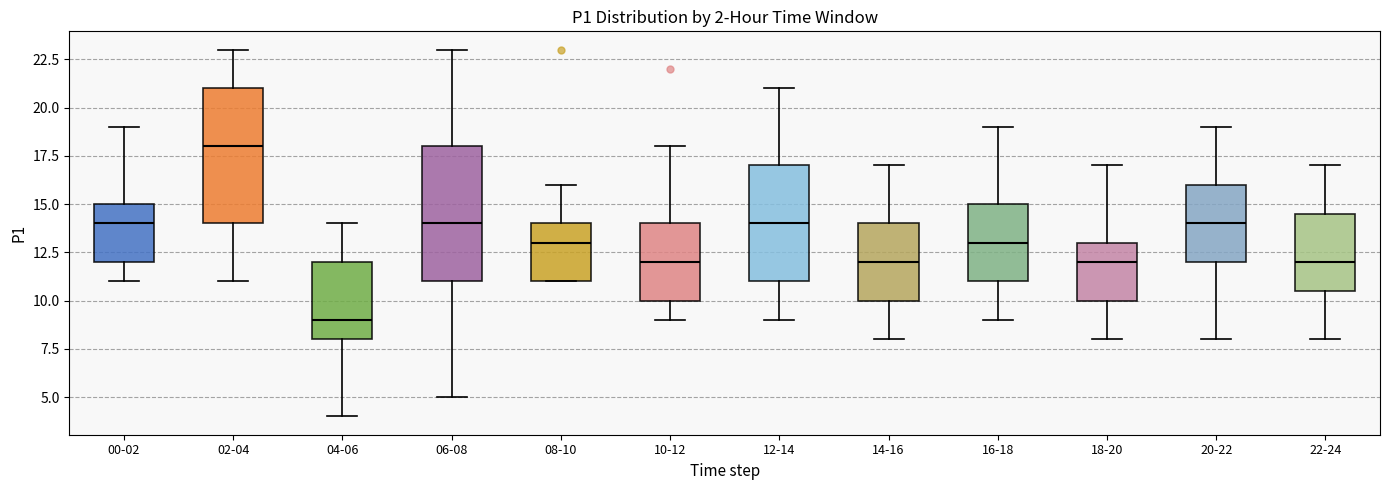

Which box's median line is the highest?

02-04